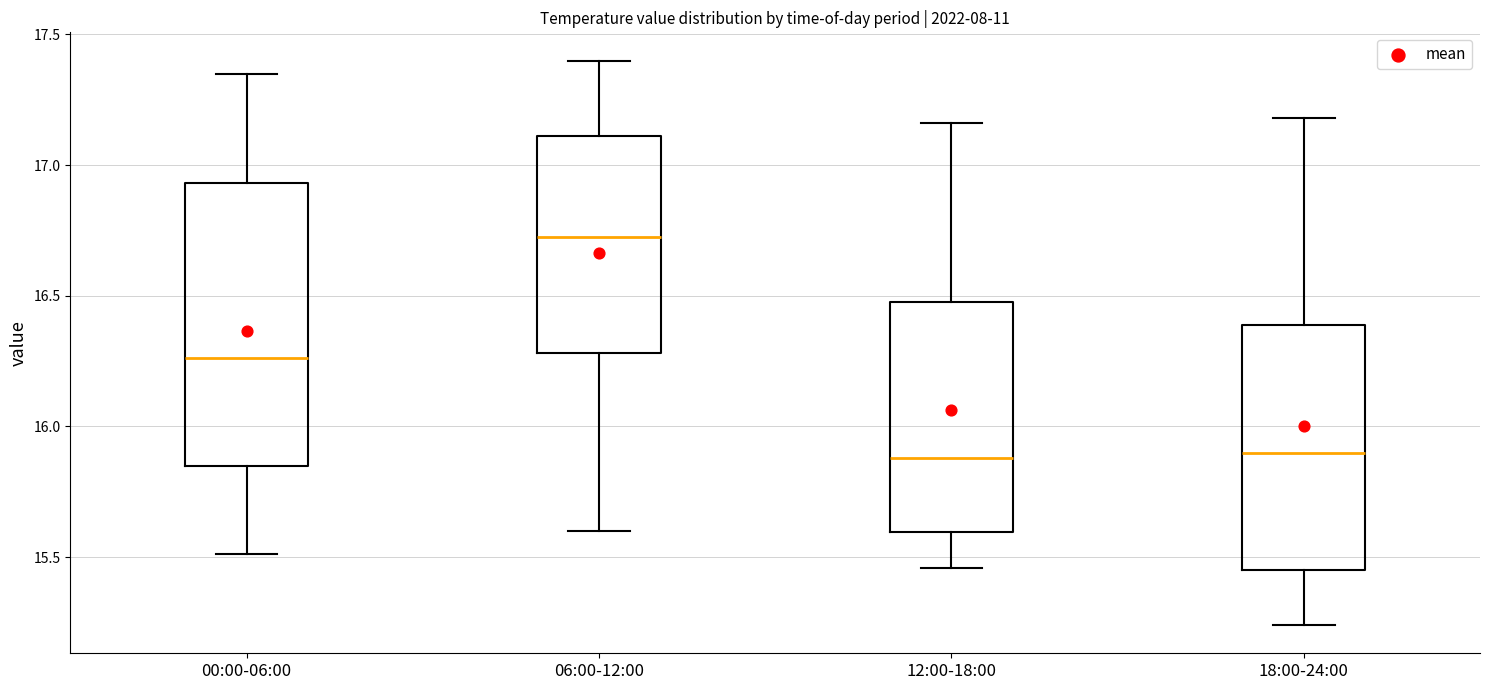

Where is the upper edge of the box for 12:00-18:00 on the y-axis? The values are not printed on the chart, so give them approximately, as read against the axis.

16.50